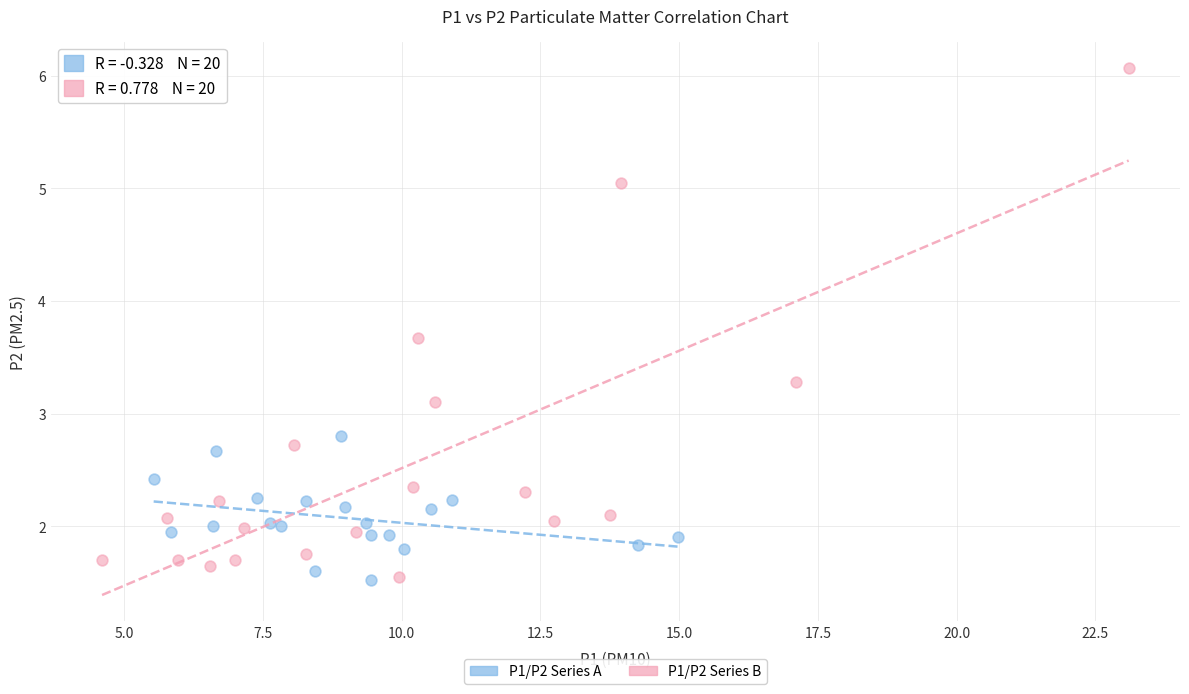

Which series has the widest spread of Y values?

P1/P2 Series B